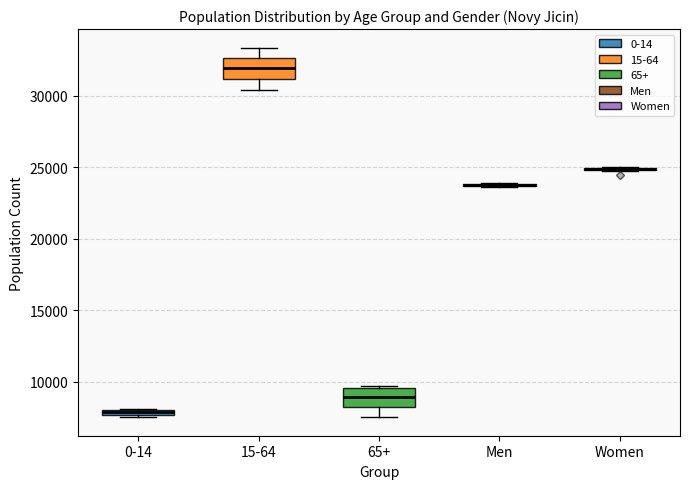

Where does the upper whisker of the box for 15-64 end on the y-axis? The values are not printed on the chart, so give them approximately, as read against the axis.

33500